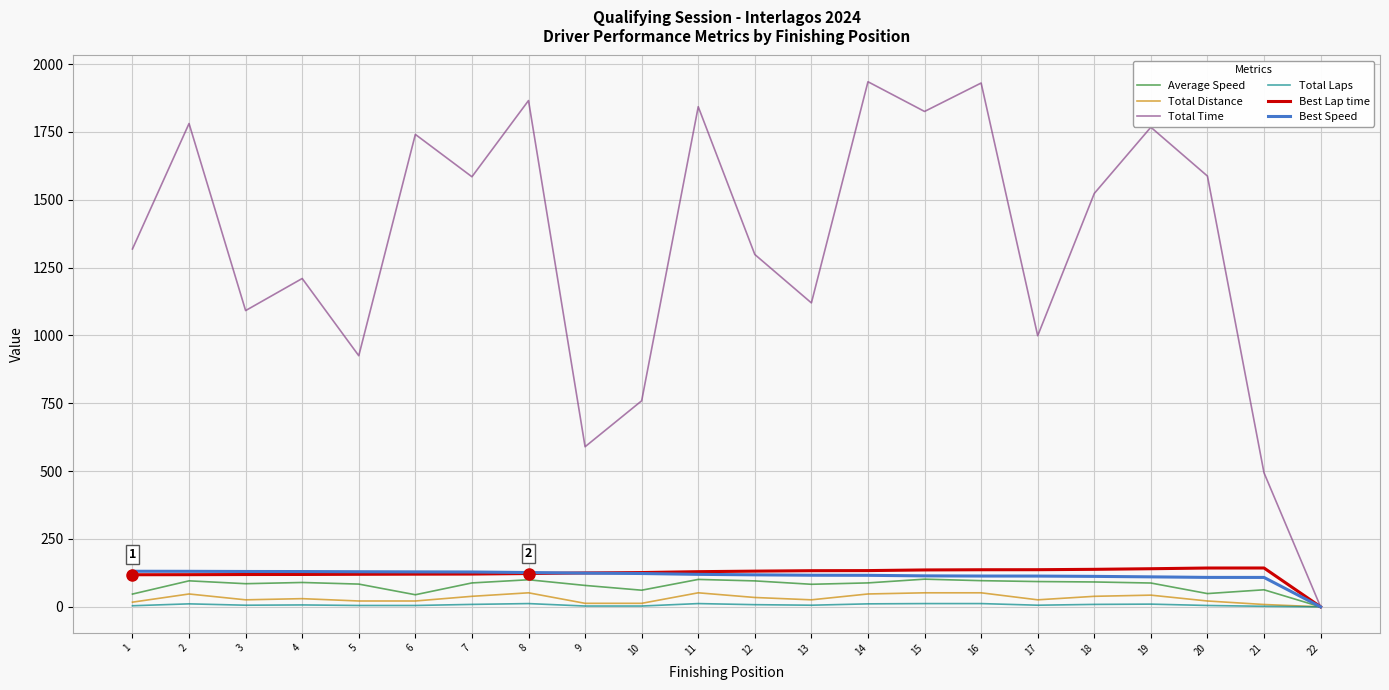

Which series has the largest total across all categories?

Total Time